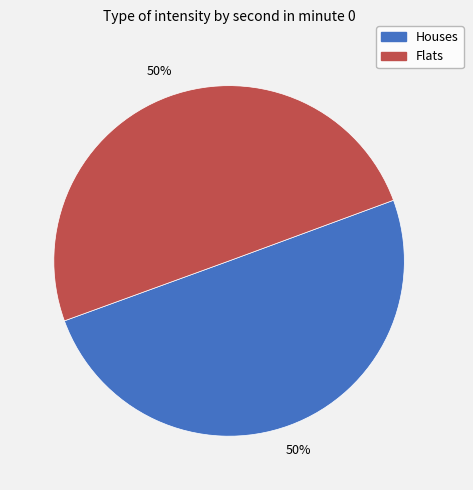

To the nearest percent, what is the average slice percentage?

50%